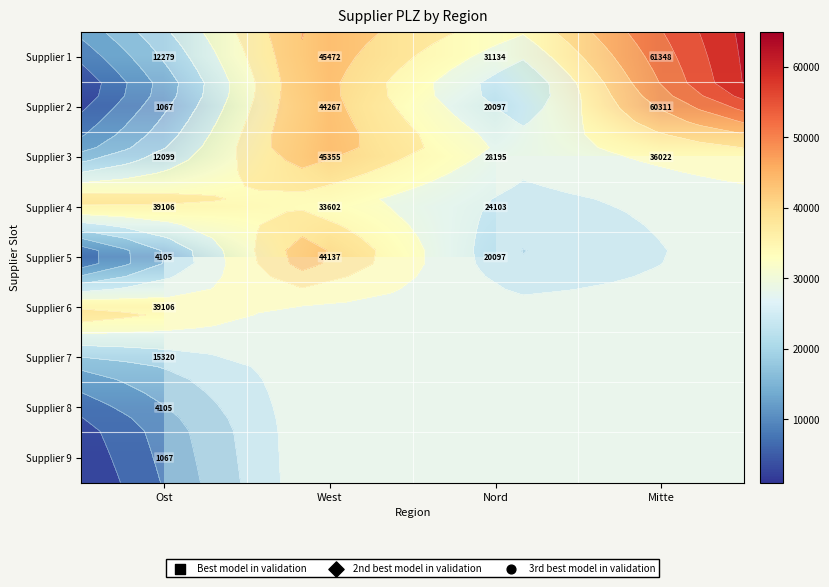

Between Ost and Mitte, which is larger?

Mitte